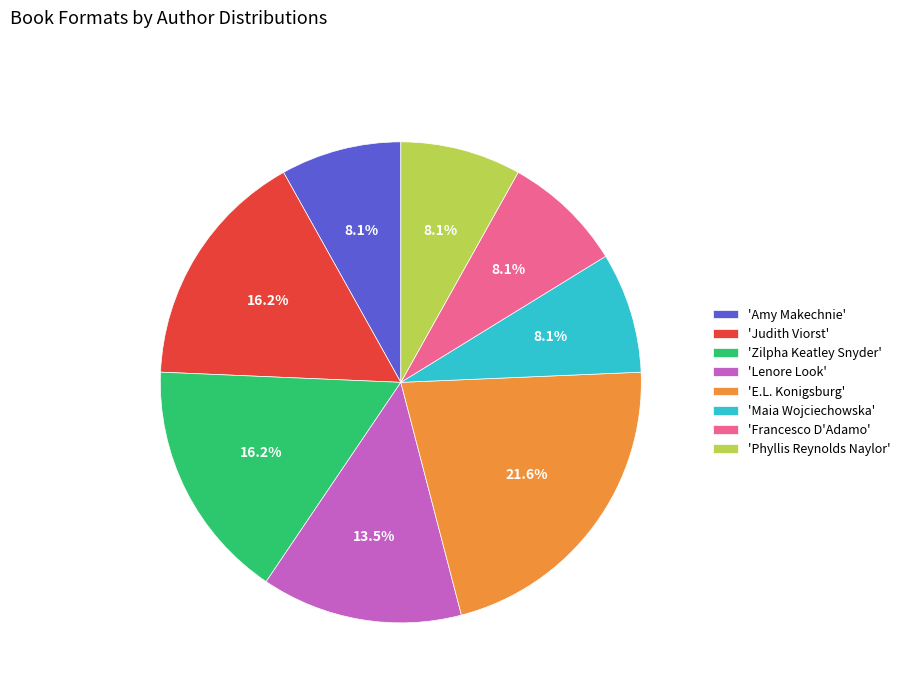

How many slices are in this pie chart?

8